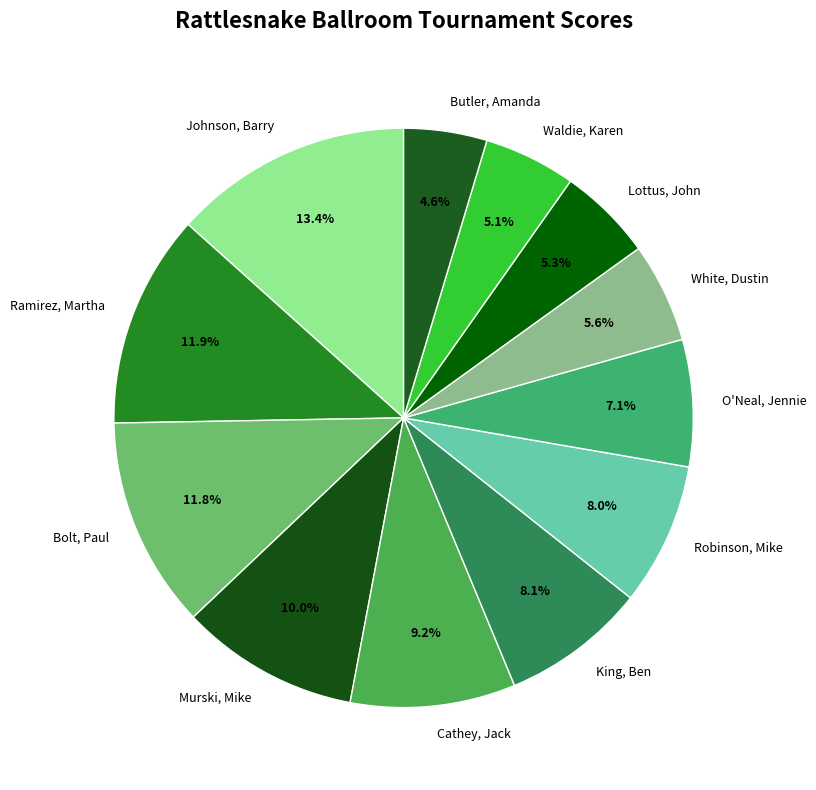

The Robinson, Mike slice represents 8% of the pie. True or false?

True